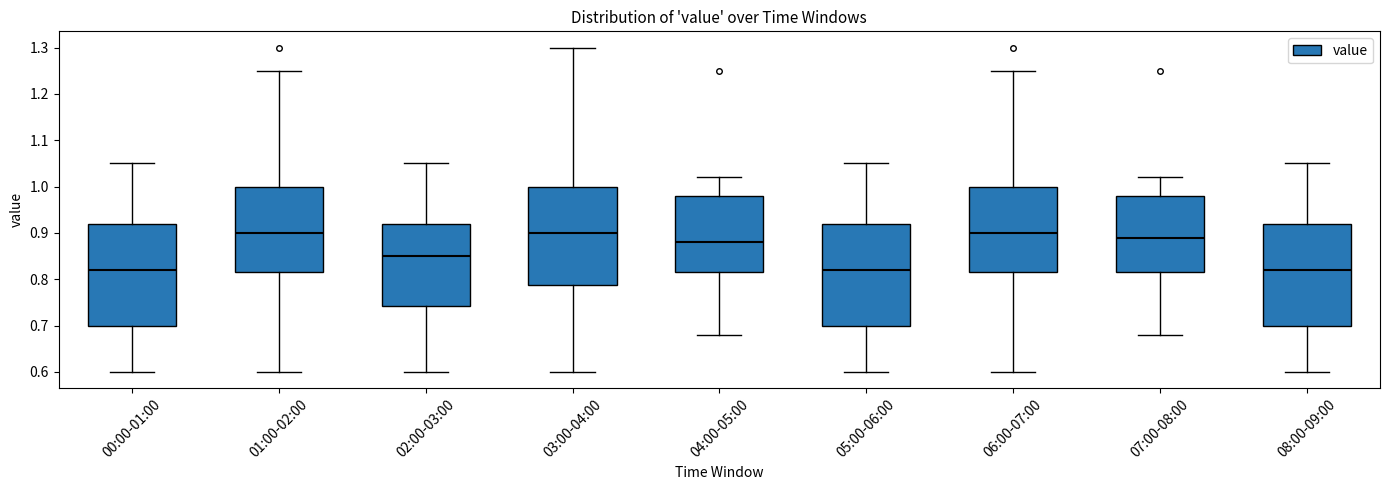

Reading left to right, transcribe this box plot: for each box, give where its median line is, the range the box spans, and where its two whiskers end, as read against the y-axis. The values are not printed on the chart, so give them approximately, as read against the axis.

00:00-01:00: median 0.82, box 0.70 to 0.92, whiskers 0.60 to 1.05
01:00-02:00: median 0.90, box 0.82 to 1.00, whiskers 0.60 to 1.25
02:00-03:00: median 0.85, box 0.74 to 0.92, whiskers 0.60 to 1.05
03:00-04:00: median 0.90, box 0.79 to 1.00, whiskers 0.60 to 1.30
04:00-05:00: median 0.88, box 0.82 to 0.98, whiskers 0.68 to 1.02
05:00-06:00: median 0.82, box 0.70 to 0.92, whiskers 0.60 to 1.05
06:00-07:00: median 0.90, box 0.82 to 1.00, whiskers 0.60 to 1.25
07:00-08:00: median 0.89, box 0.82 to 0.98, whiskers 0.68 to 1.02
08:00-09:00: median 0.82, box 0.70 to 0.92, whiskers 0.60 to 1.05